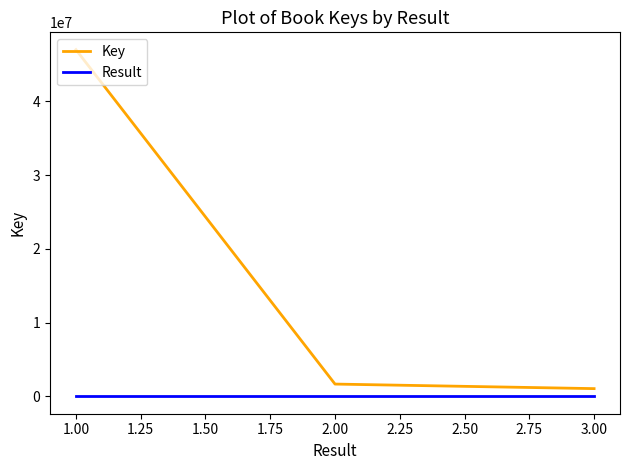

Which series has the largest total across all categories?

Key